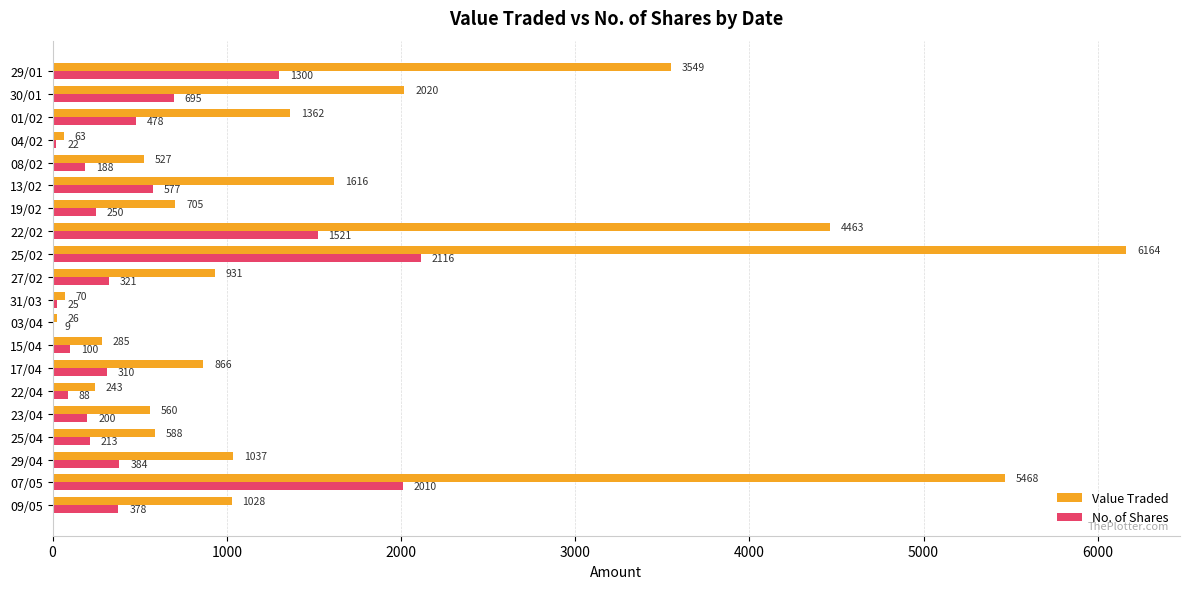

At which category does the chart reach its peak across all series?

25/02